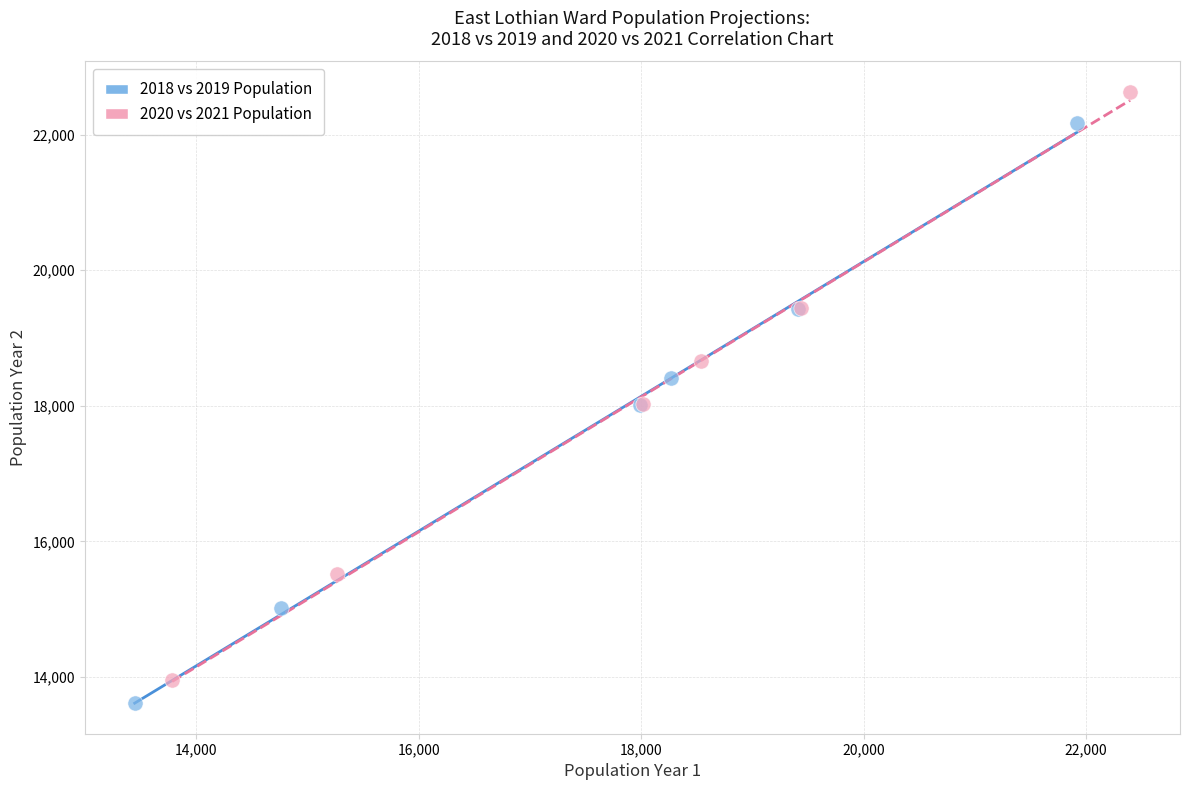

What are all the series names shown in the legend?

2018 vs 2019 Population, 2020 vs 2021 Population